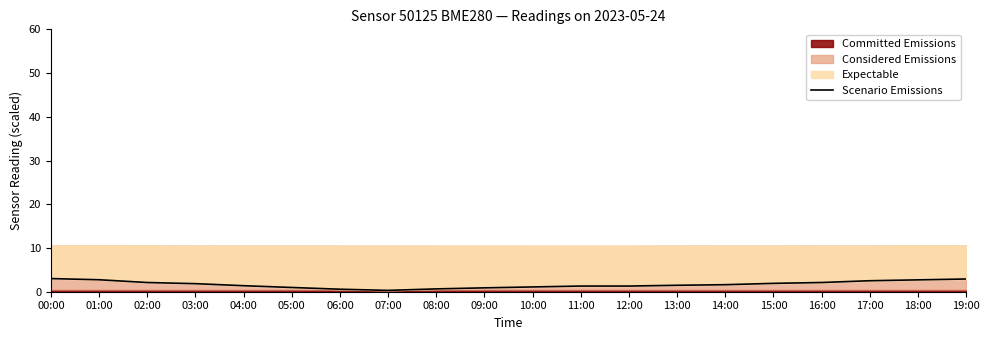

What is the difference between the second highest and minimum values?

2.6